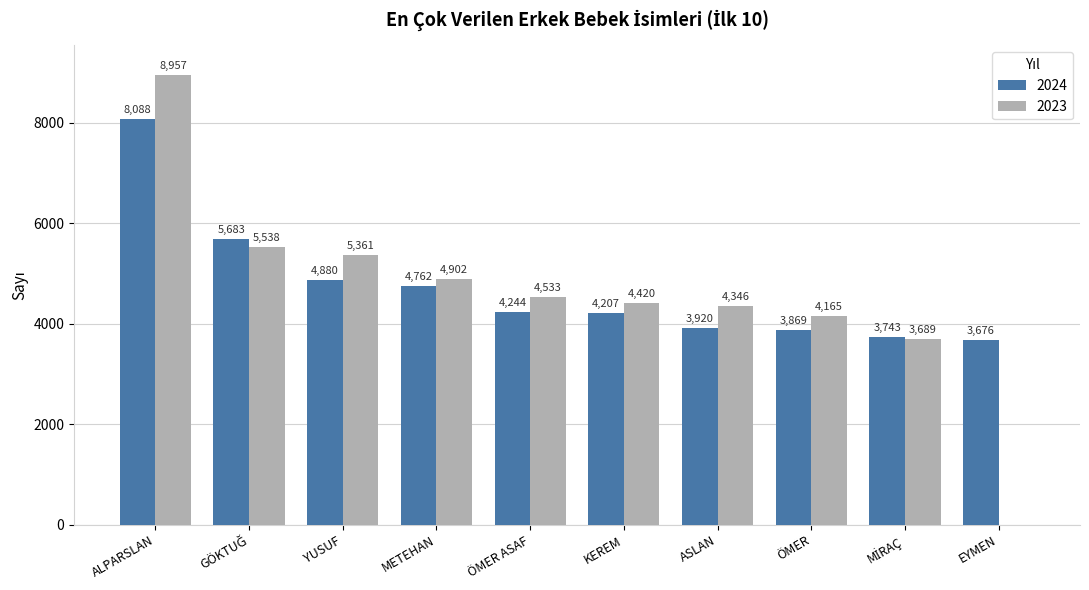

Which series has the largest total across all categories?

2024